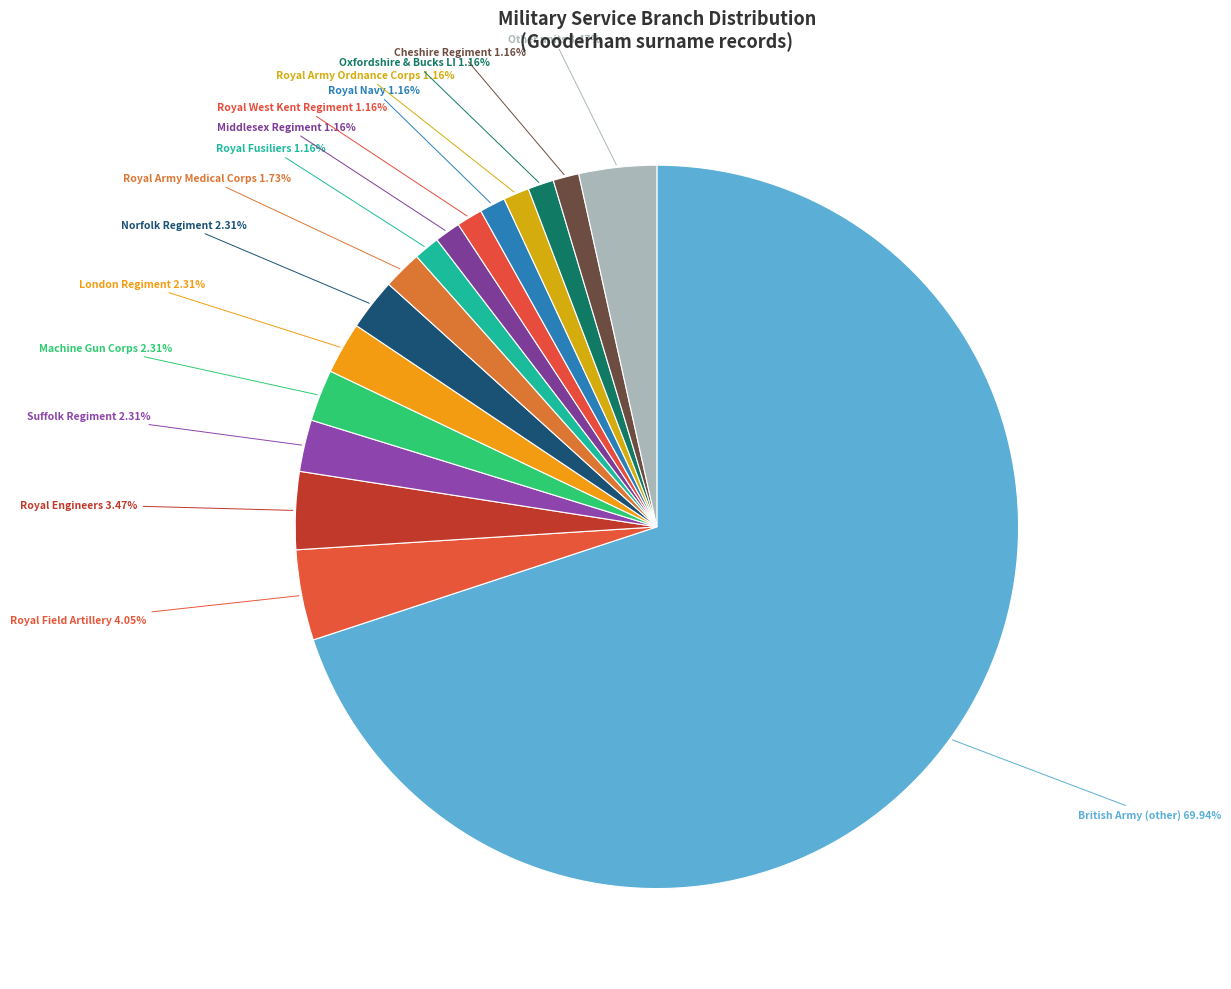

Which slice is the largest?

British Army